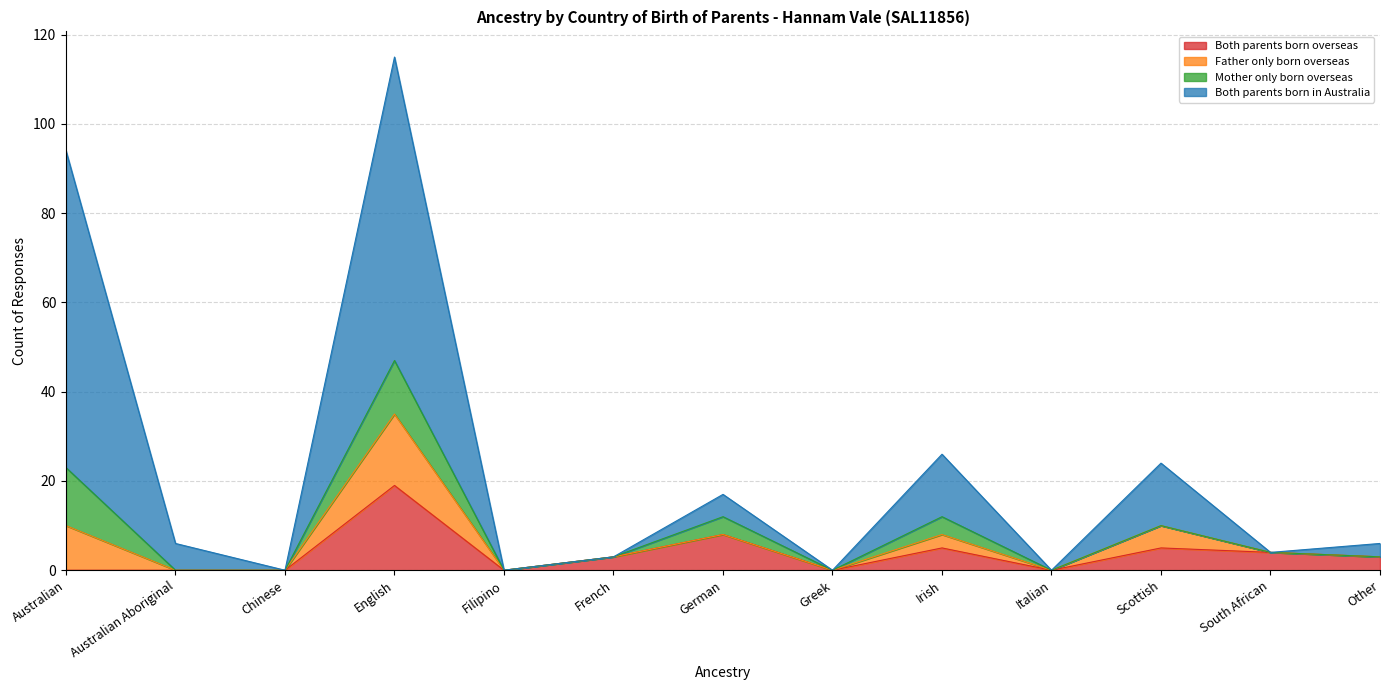

The value of Both parents born overseas at Other is 1. True or false?

False